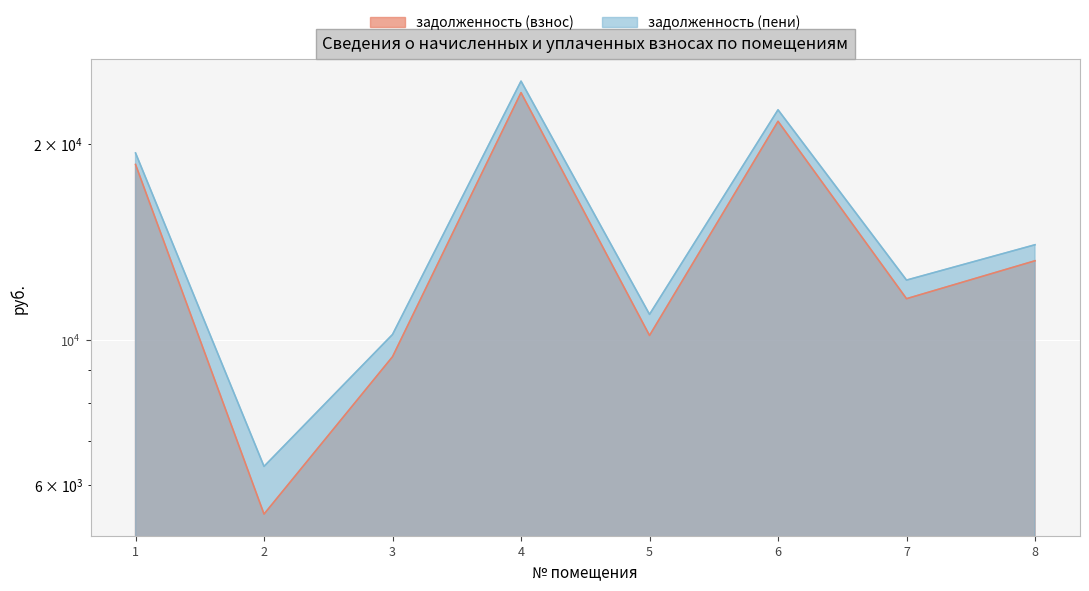

List the series in order of their overall mean, lowest first.

задолженность (взнос), задолженность (пени)